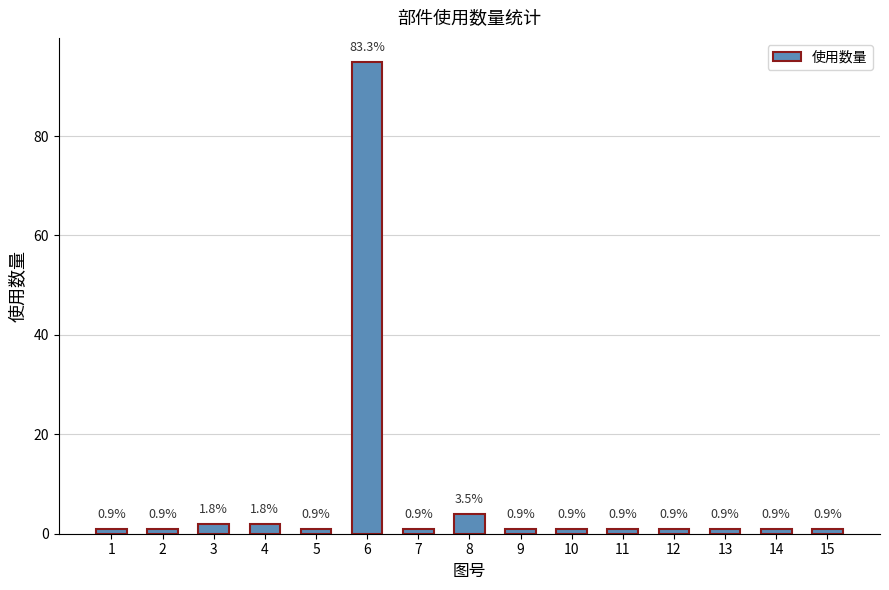

How many bars are there in total?

15